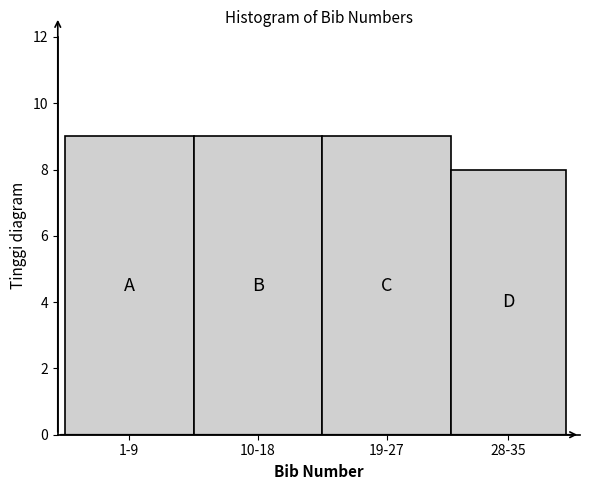

Reading left to right, what are all the values shown in this chart?

1-9=9	10-18=9	19-27=9	28-35=8